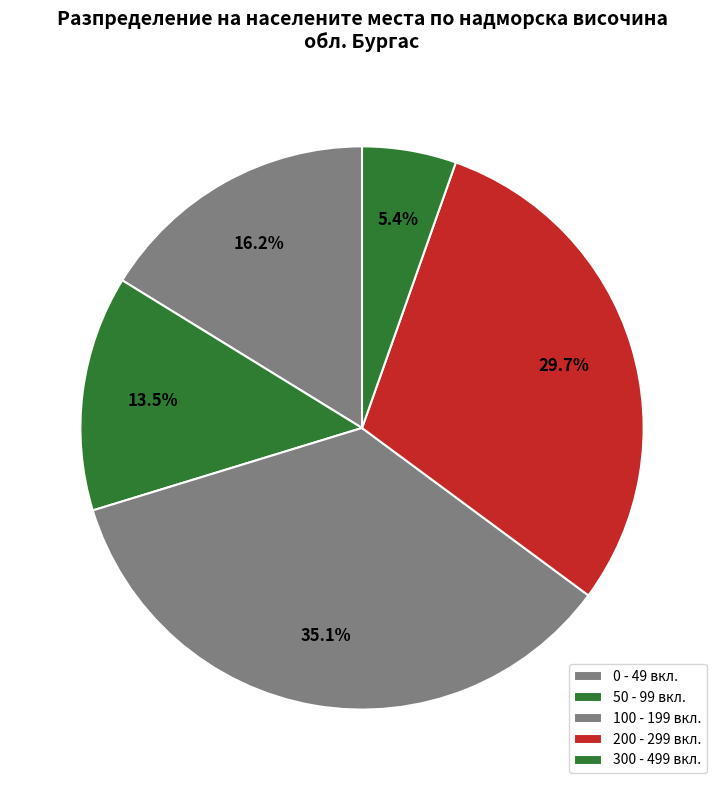

Count the number of slices in the pie.

5